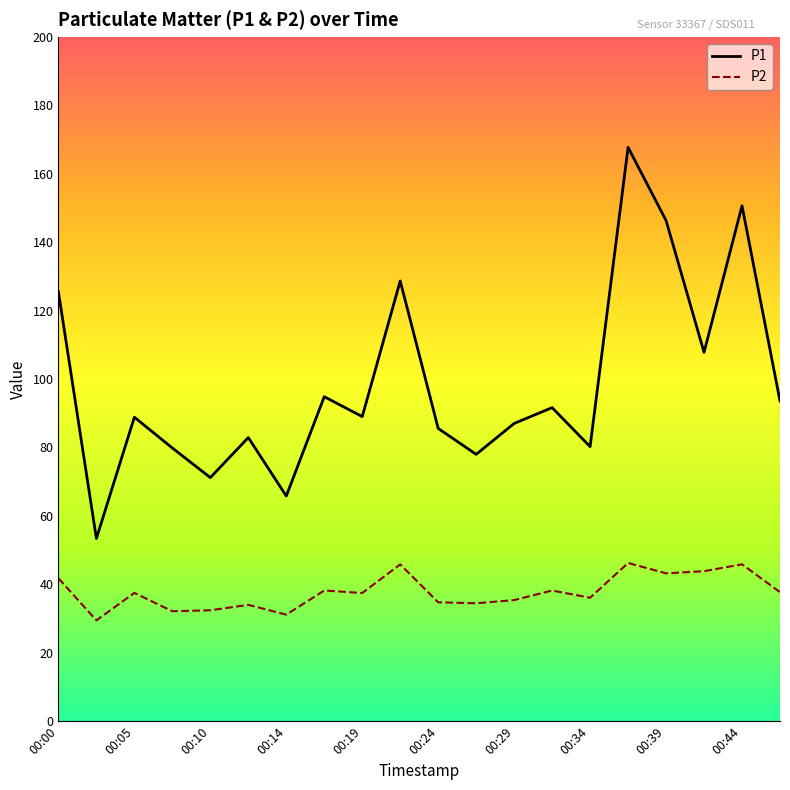

What is the maximum value shown in the chart?

167.7